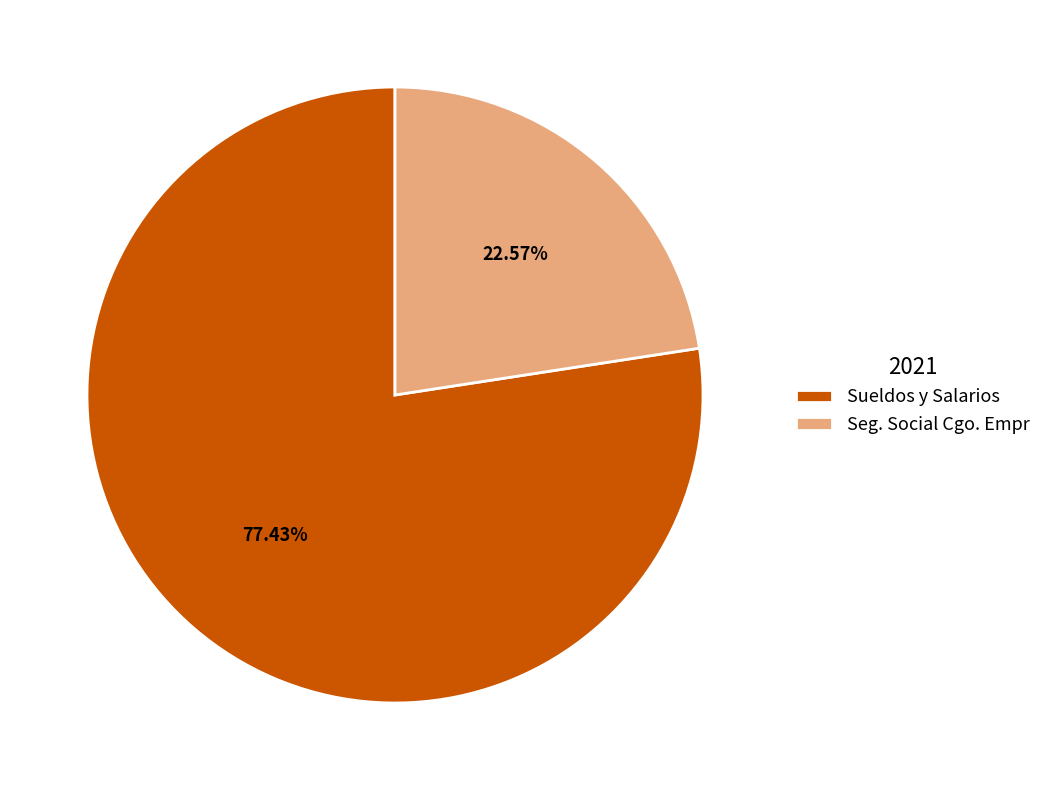

Approximately how many times larger is the value at Seg. Social Cgo. Empr compared to Sueldos y Salarios?

0.3